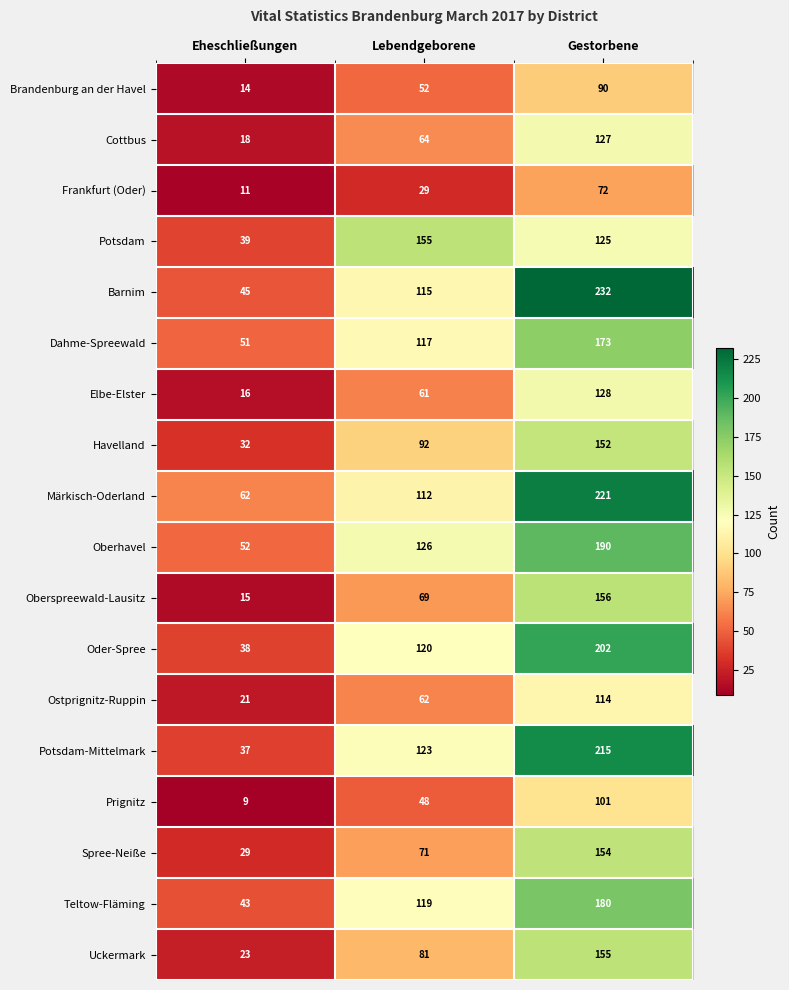

What is the total value across all series at Gestorbene?

2787